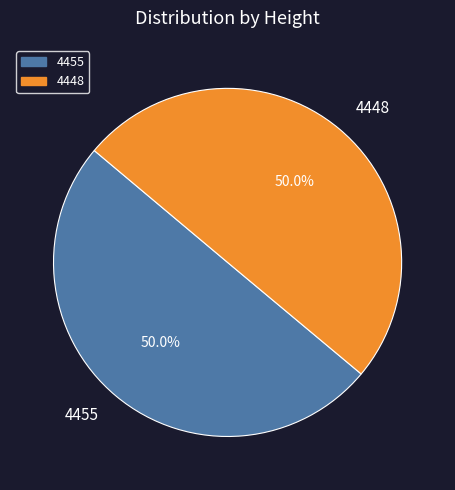

Do 4448 and 4455 together represent more than half of the pie?

Yes